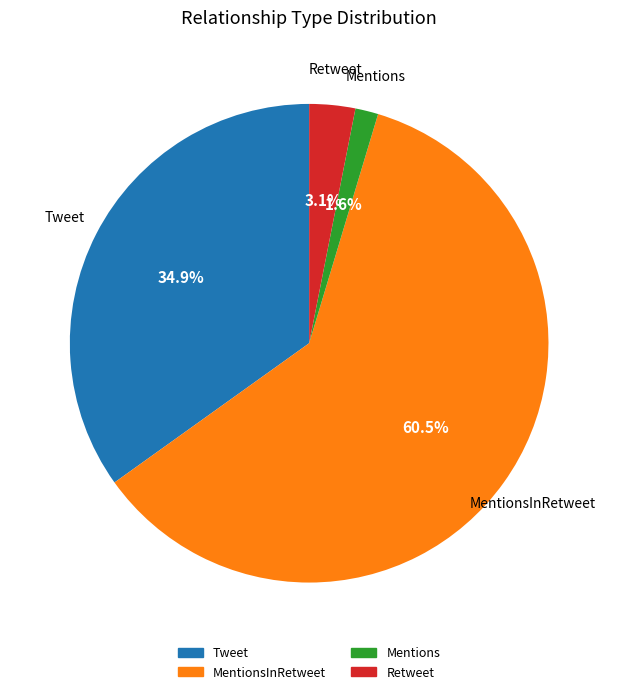

Which has a higher value, MentionsInRetweet or Retweet?

MentionsInRetweet